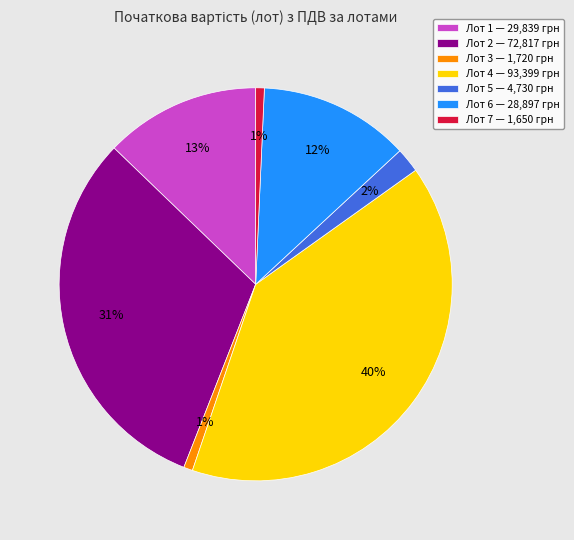

Does any single category account for the majority?

No